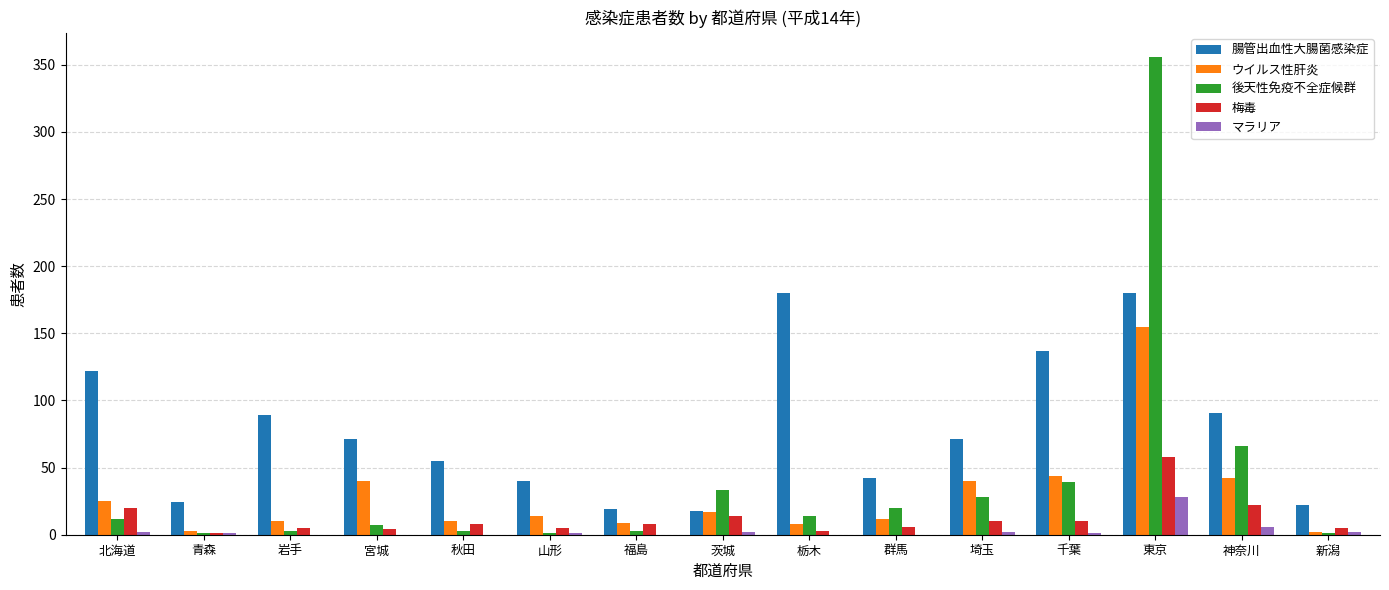

Count the number of categories in the chart.

15